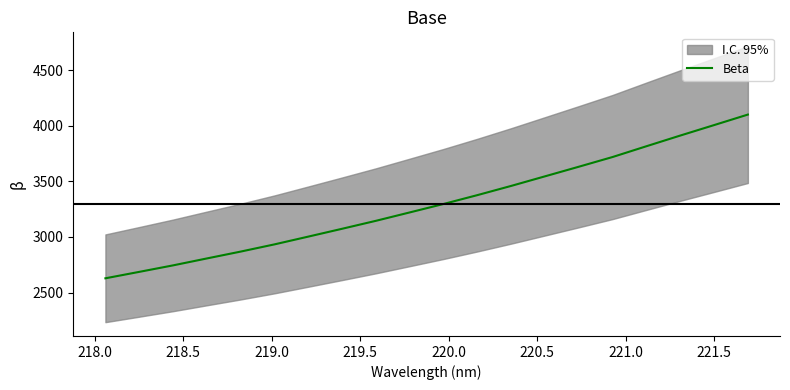

What is the maximum value for Beta?

4100.1